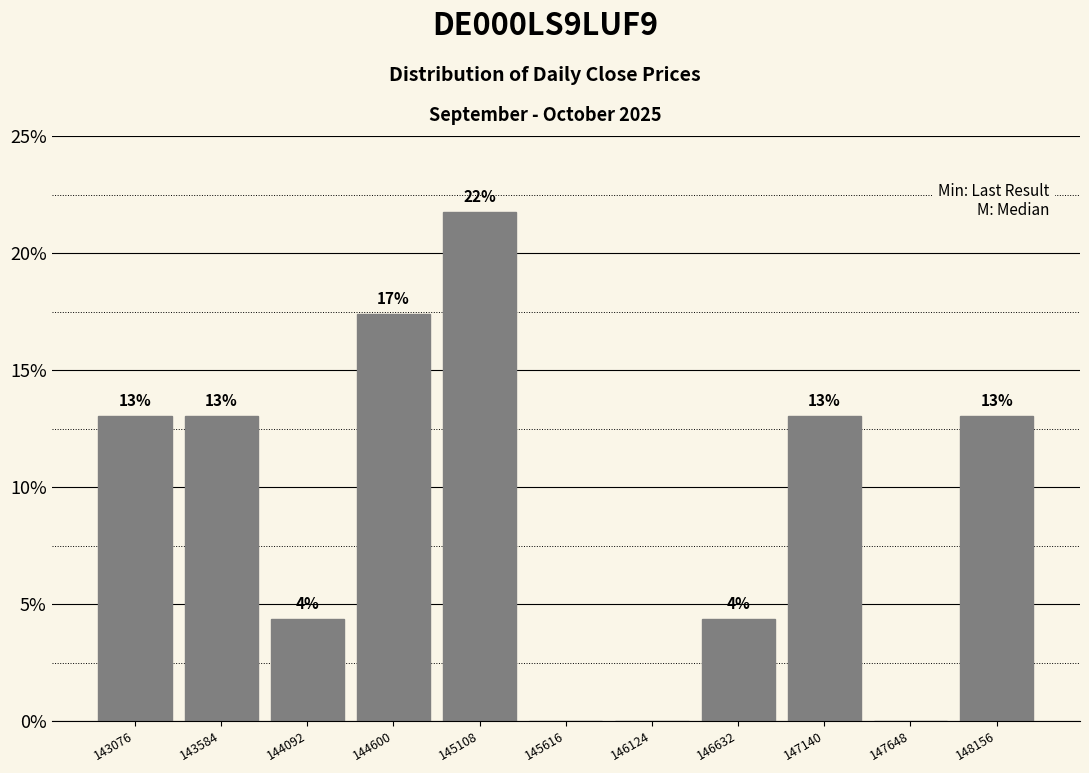

Over which range of the x-axis is the bar tallest?

144900 to 145400